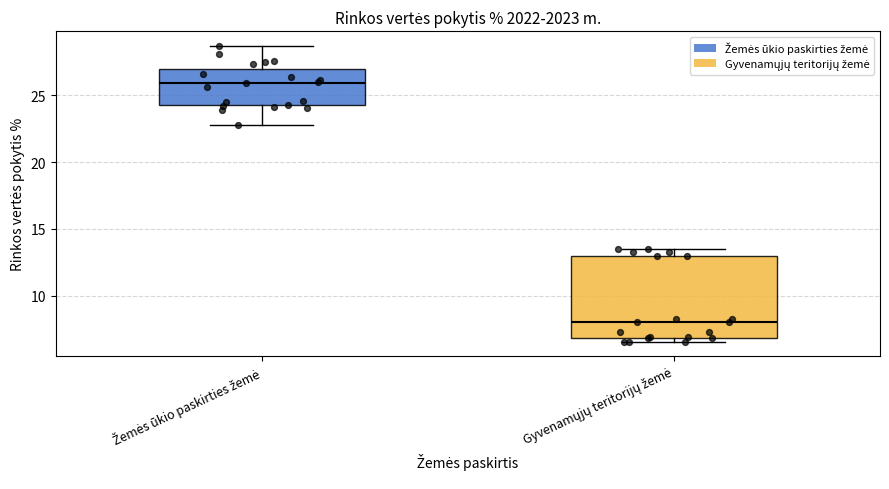

Which box has the highest median line?

Žemės ūkio paskirties žemė